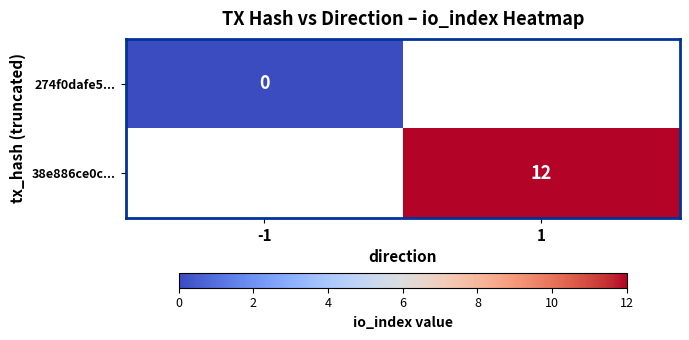

Is the value of 38e886ce0c... at 1 greater than the value of 274f0dafe5... at -1?

Yes